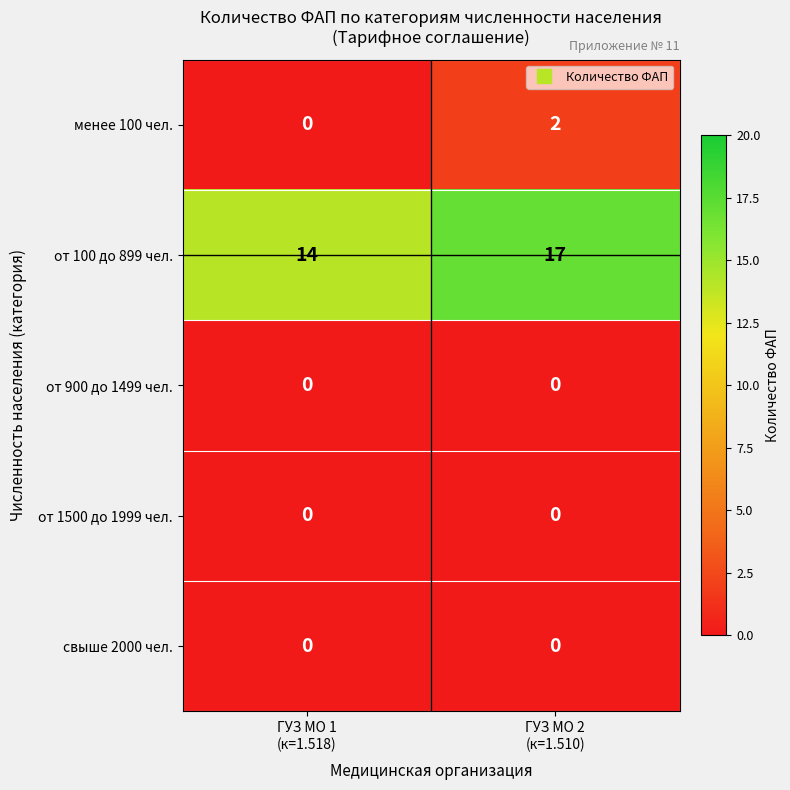

What is the greatest value displayed?

17